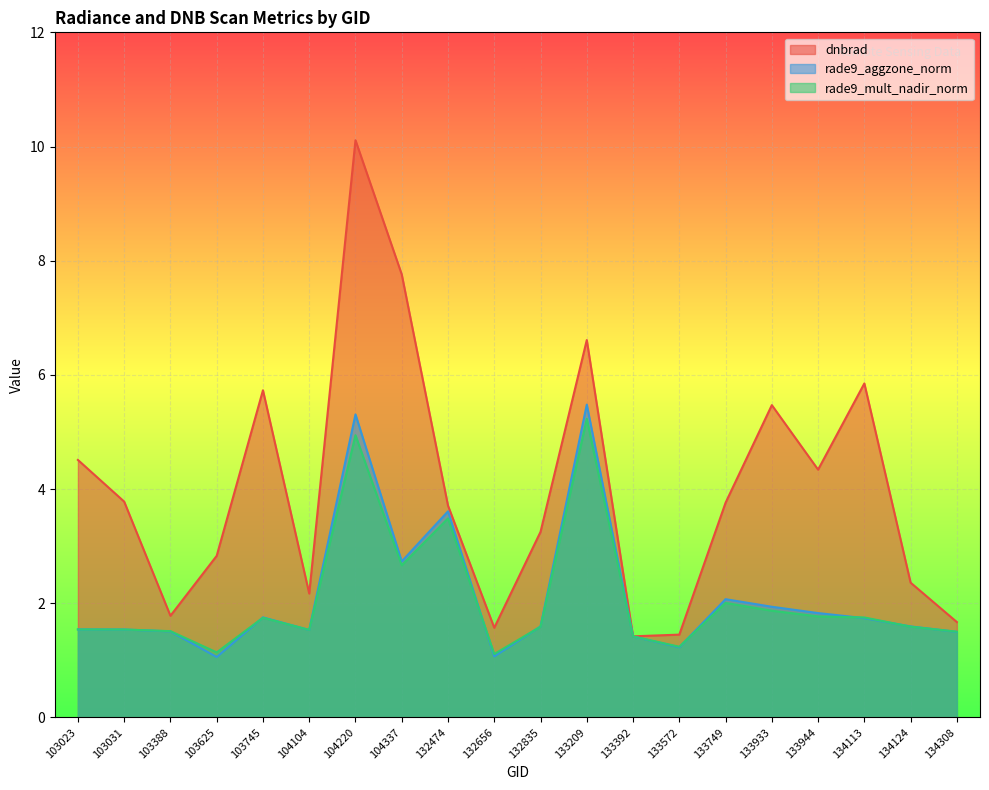

How many data points does each series have?

20